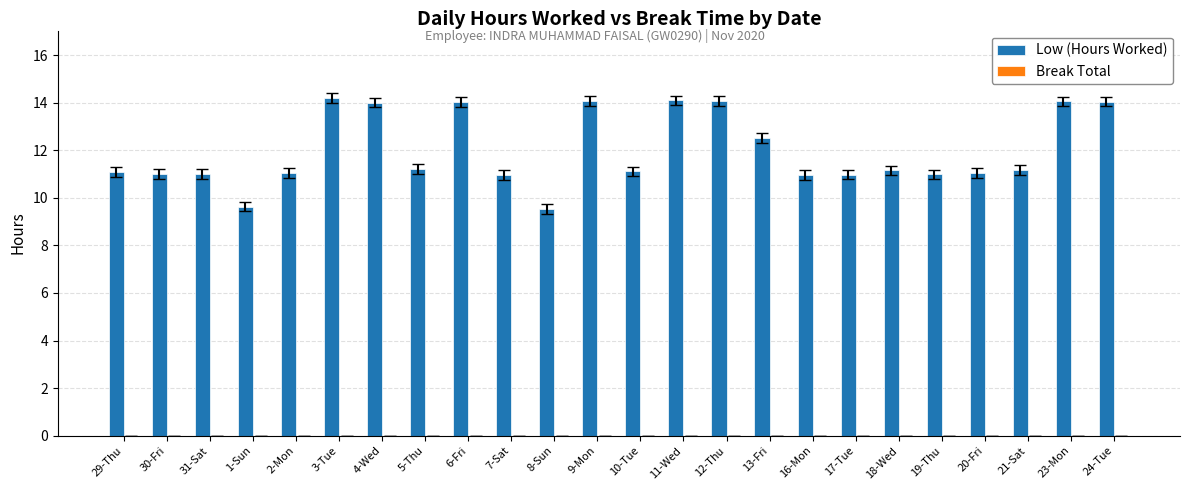

What position from the left is 24-Tue?

24